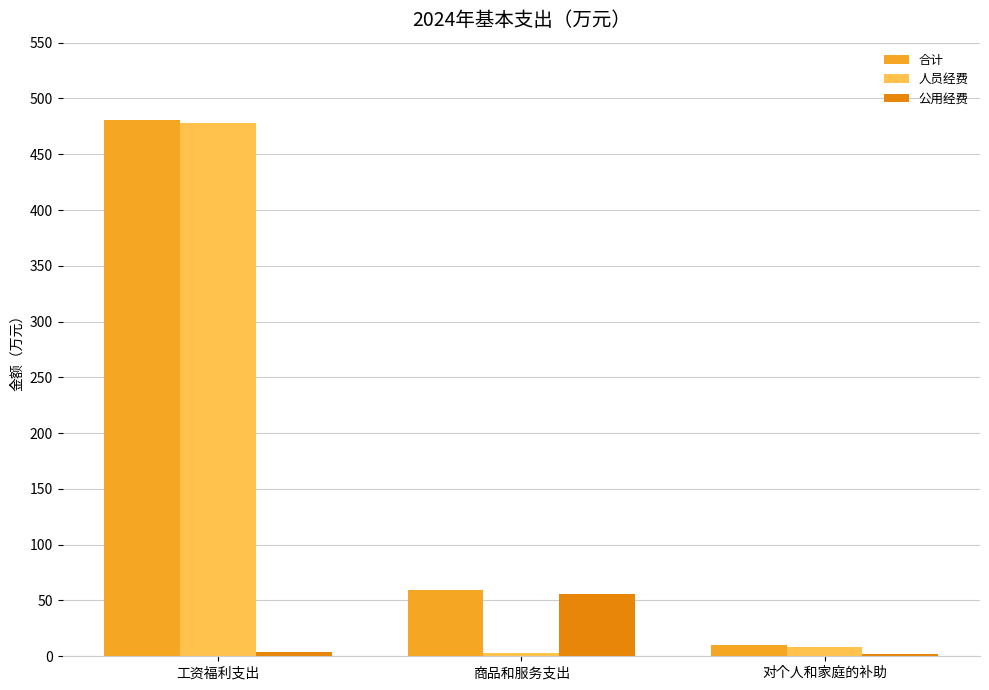

What is the sum of all 人员经费 values?

489.2